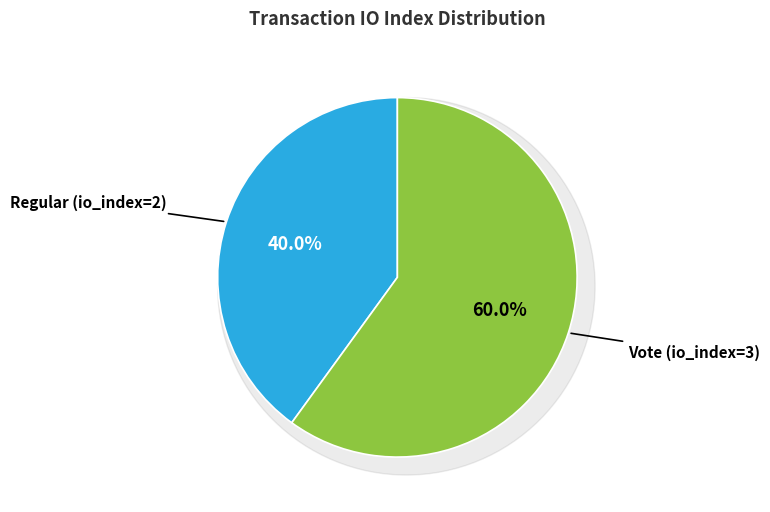

To the nearest percent, what is the combined percentage of Vote (io_index=3) and Regular (io_index=2)?

100%